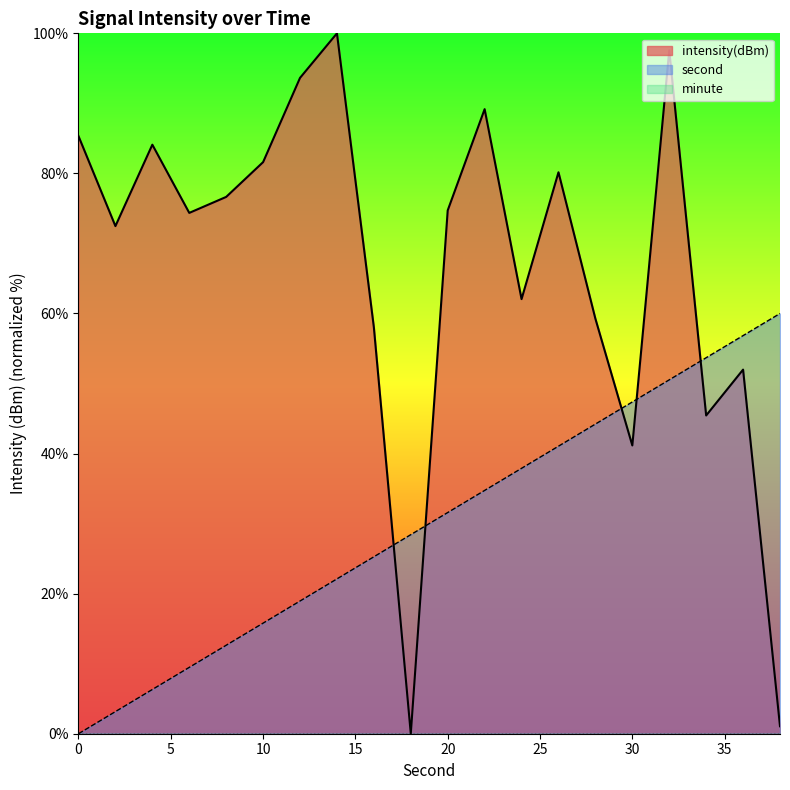

Reading left to right, transcribe all the data shown in this chart.

second: 0=0.0	2=3.2	4=6.3	6=9.5	8=12.6	10=15.8	12=18.9	14=22.1	16=25.3	18=28.4	20=31.6	22=34.7	24=37.9	26=41.1	28=44.2	30=47.4	32=50.5	34=53.7	36=56.8	38=60.0
intensity(dBm): 0=85.3	2=72.5	4=84.1	6=74.4	8=76.6	10=81.6	12=93.6	14=100.0	16=58.0	18=0.0	20=74.7	22=89.2	24=62.1	26=80.2	28=59.3	30=41.2	32=97.6	34=45.4	36=52.0	38=1.1